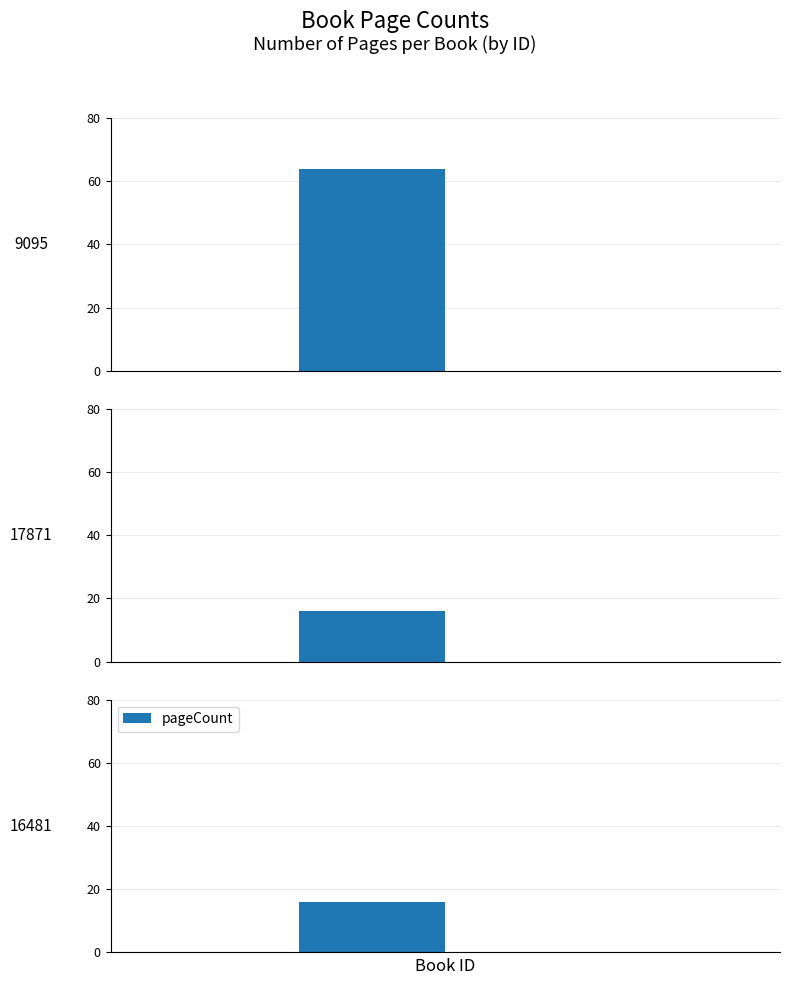

What is the label of the 1st bar from the left?

9095